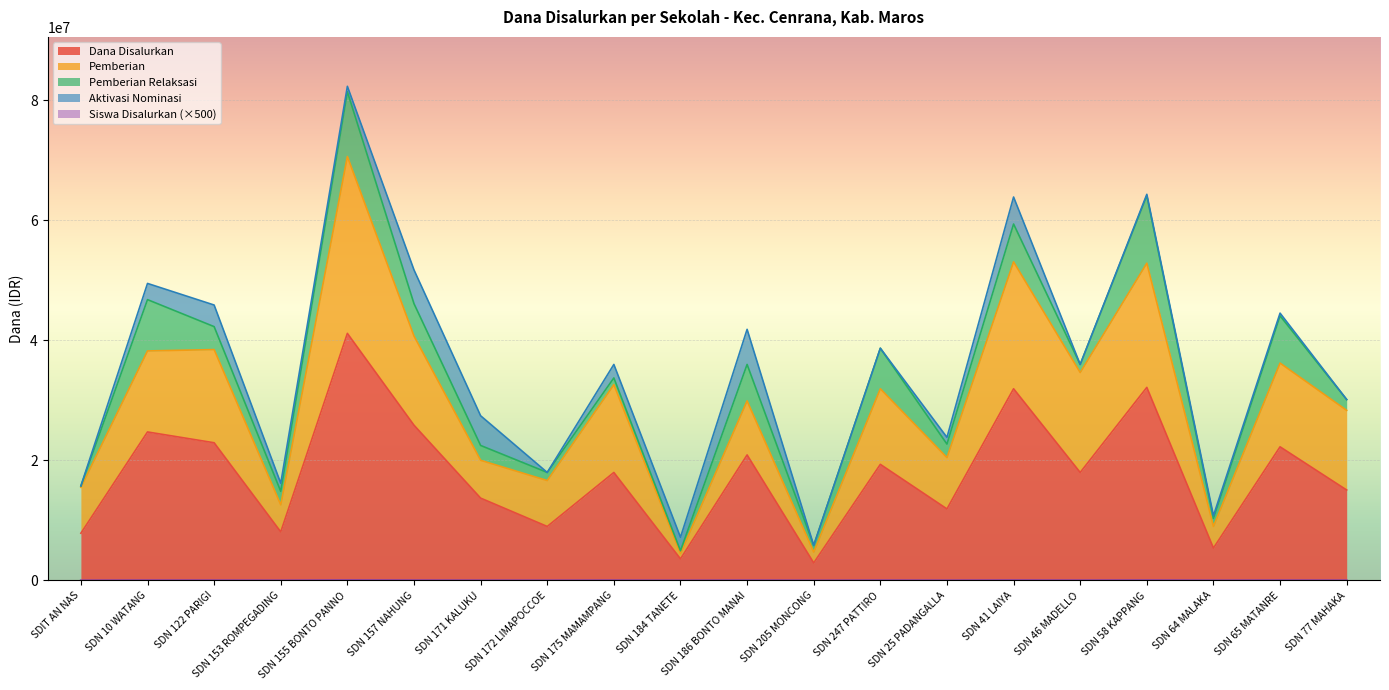

What is the minimum value for Pemberian?

4500000